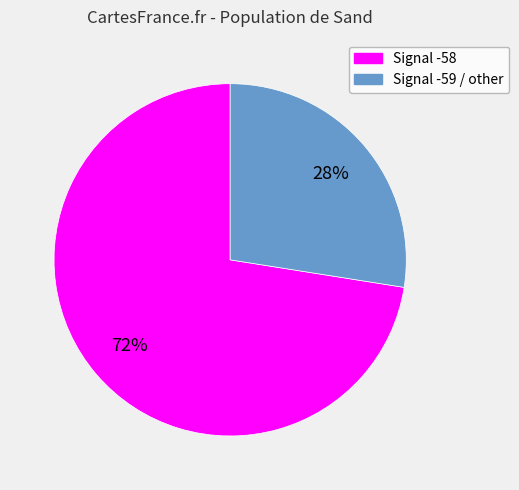

How many segments does this pie chart have?

2